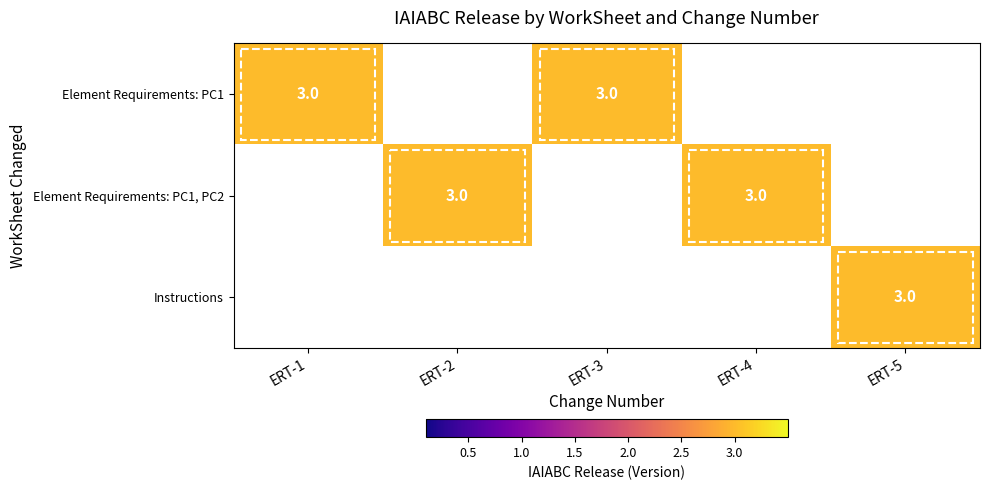

The Instructions series shows 4 at ERT-5. True or false?

False